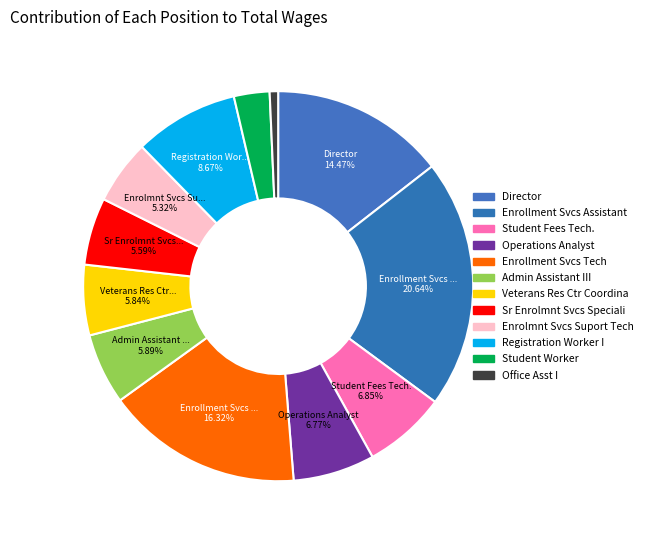

Which slice is the smallest?

Office Asst I